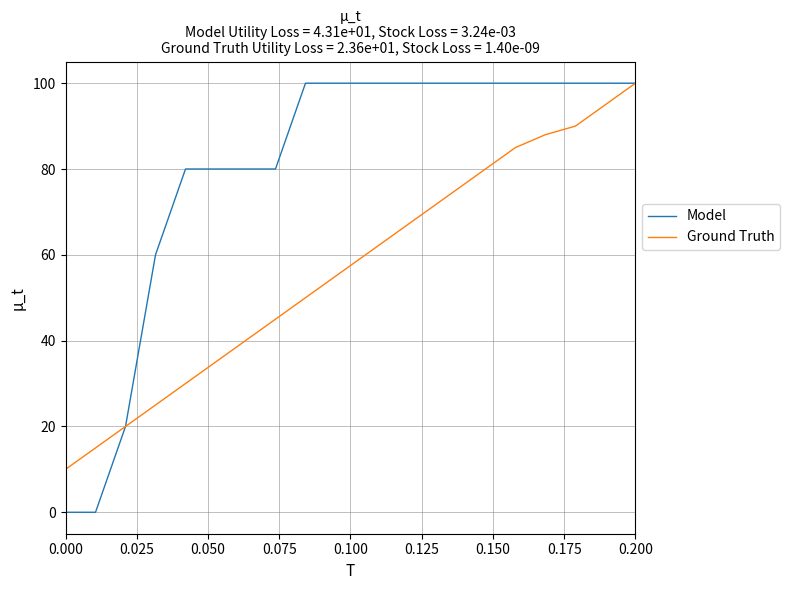

What is the maximum value shown in the chart?

100